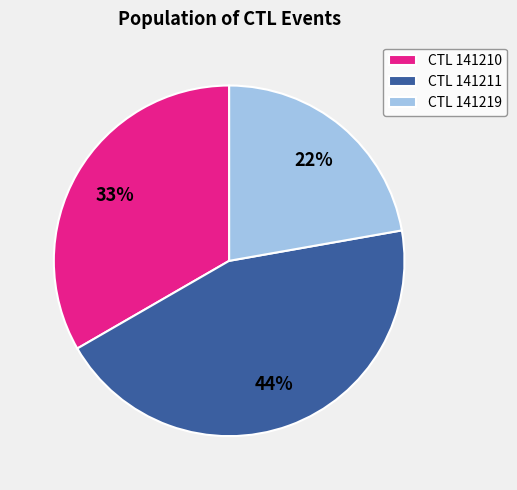

Is the sum of CTL 141211 and CTL 141219 greater than half?

Yes